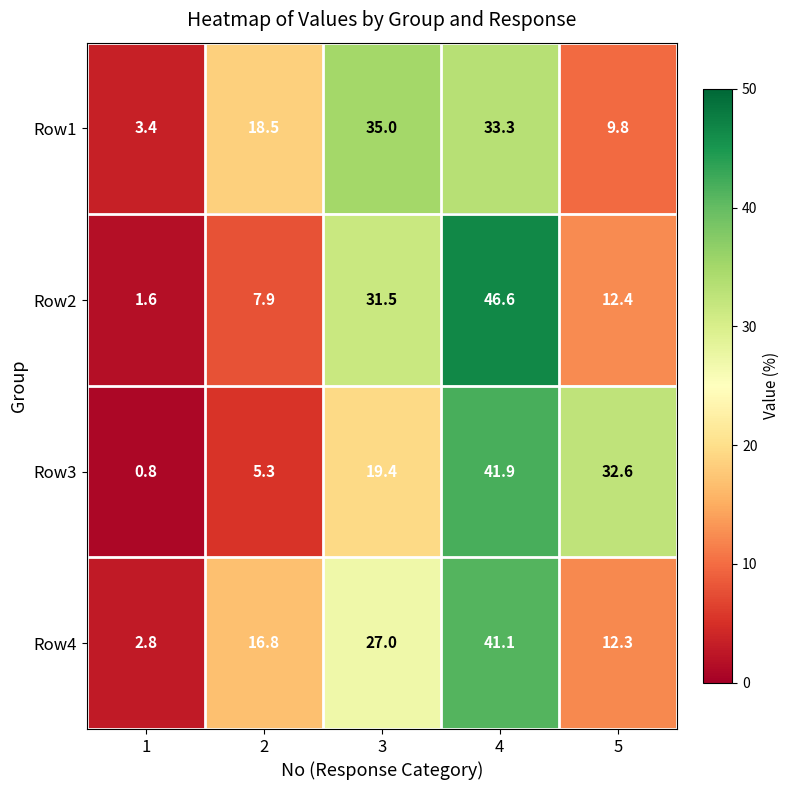

At 3, list the series in order from smallest to largest.

Row3, Row4, Row2, Row1